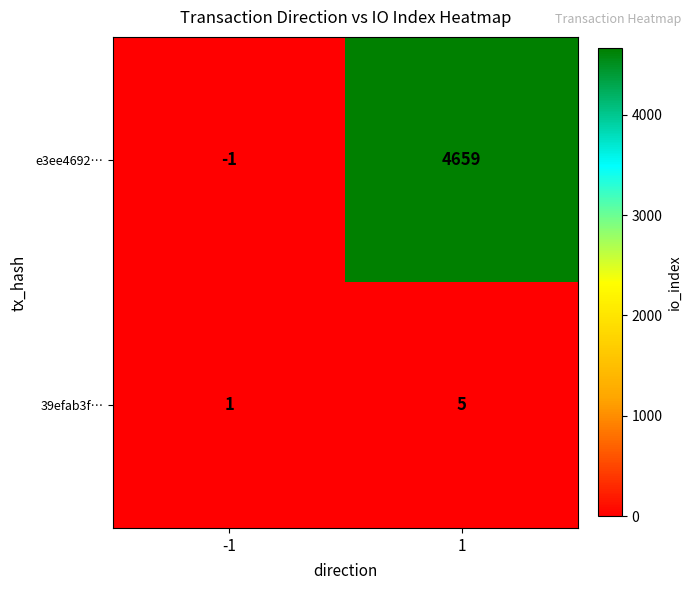

Between -1 and 1, which series saw the biggest shift?

e3ee4692…